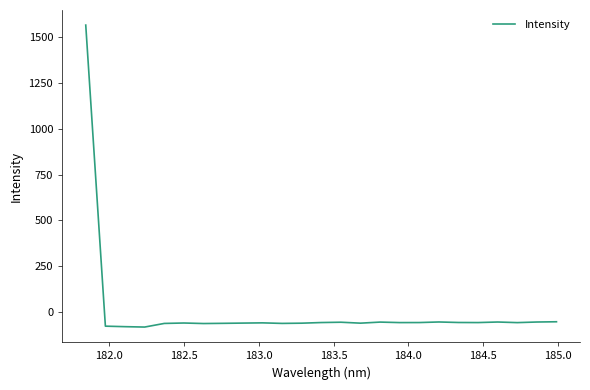

What is the difference between the maximum and minimum values?

1649.1